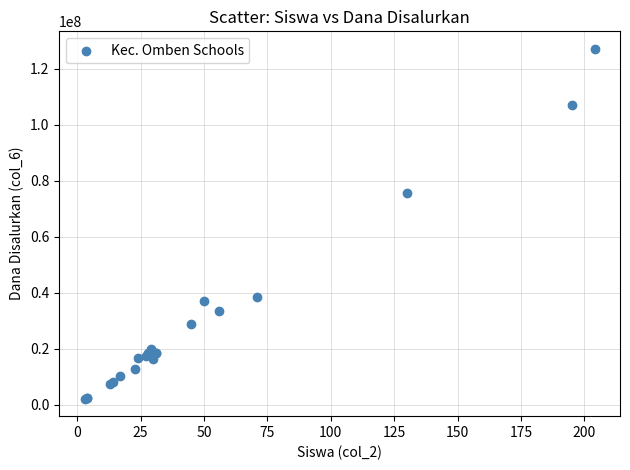

What Y value in the scatter plot is closest to 64687500?

75750000